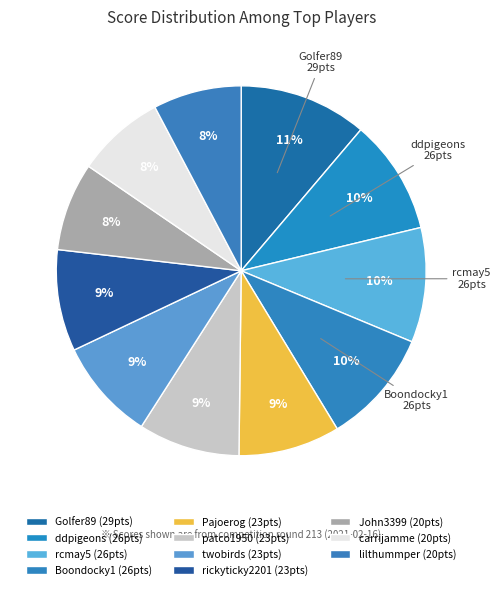

The Boondocky1 slice represents 20% of the pie. True or false?

False